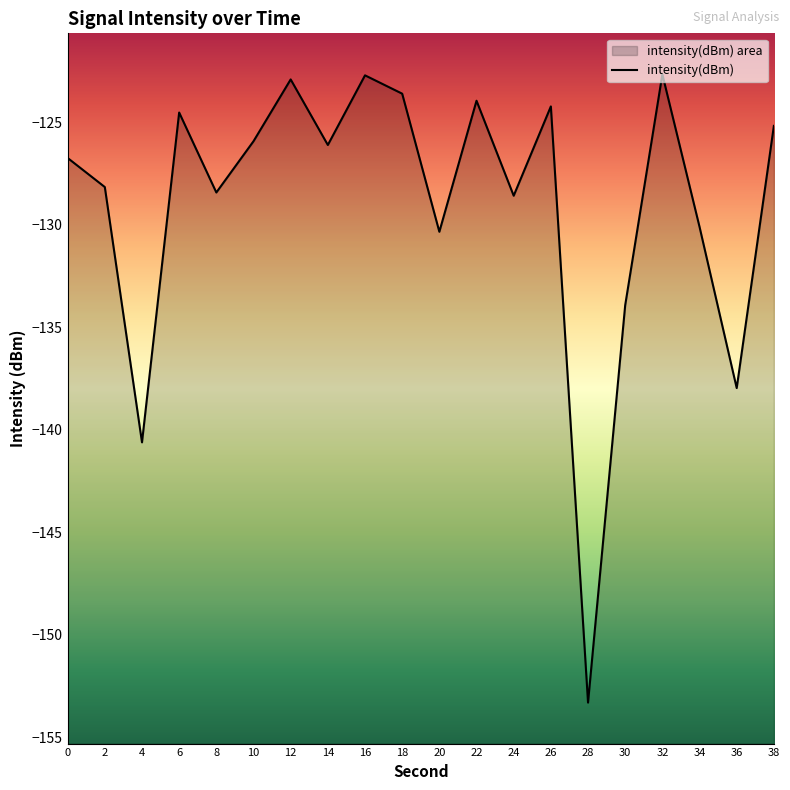

How many distinct data groups are displayed?

1